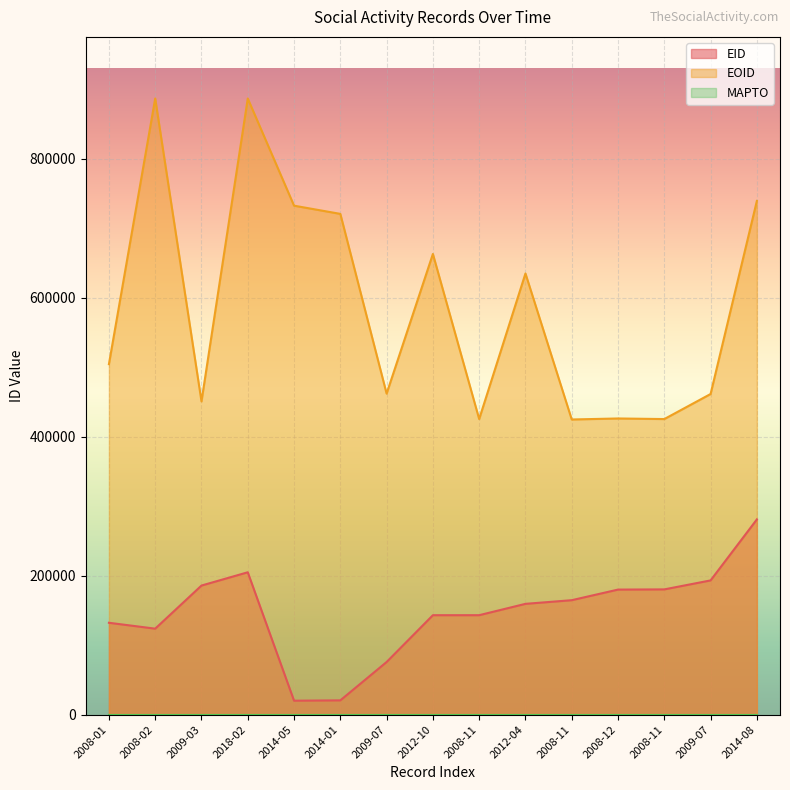

Which category has the highest value in the EOID series?

2018-02